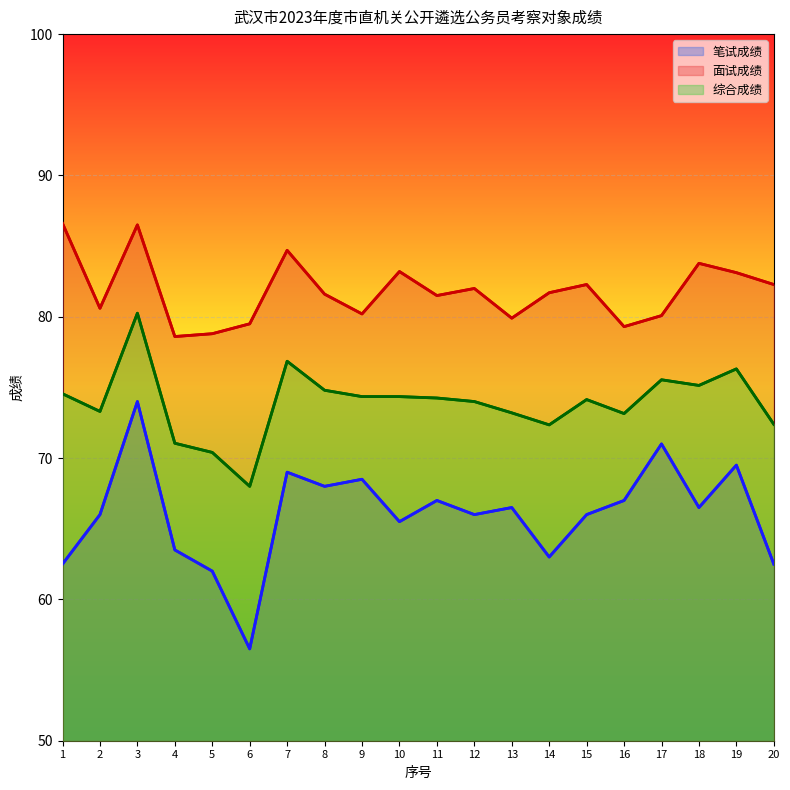

True or false: 面试成绩 and 笔试成绩 intersect in this chart.

False